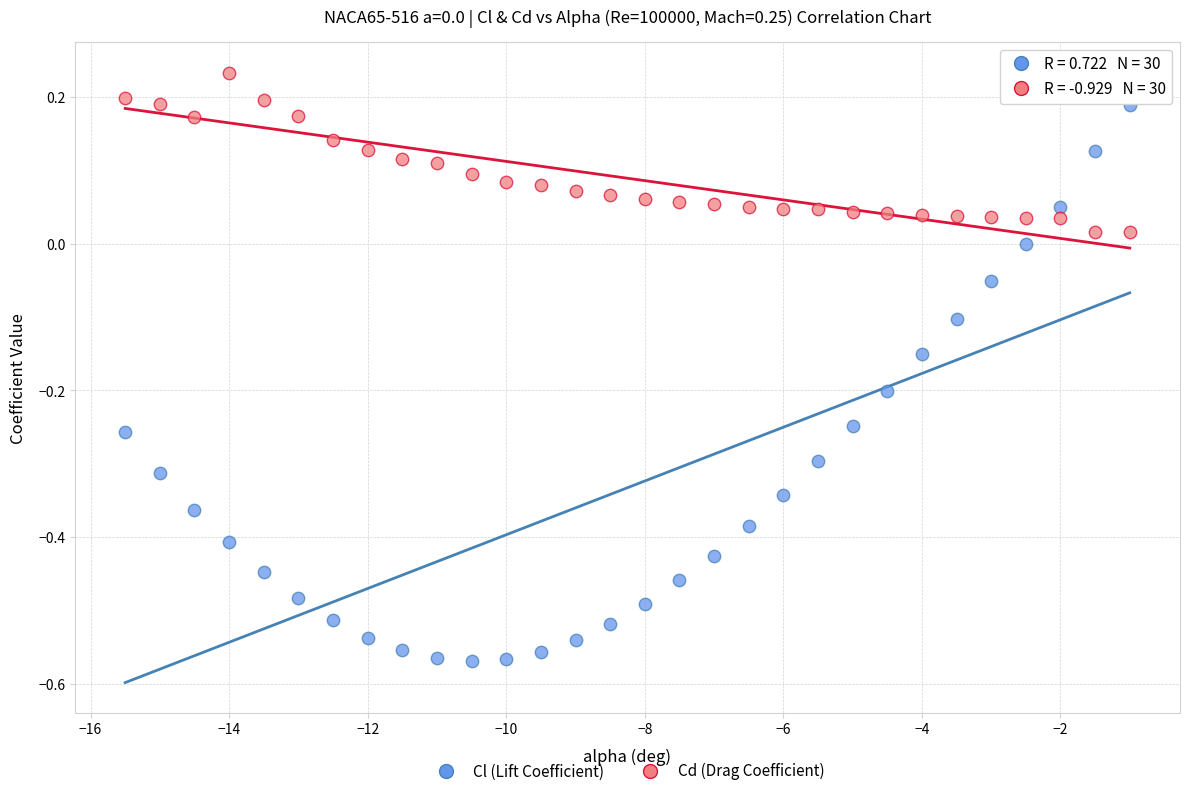

Across all data points, what is the range of X values (max minus min)?

14.5